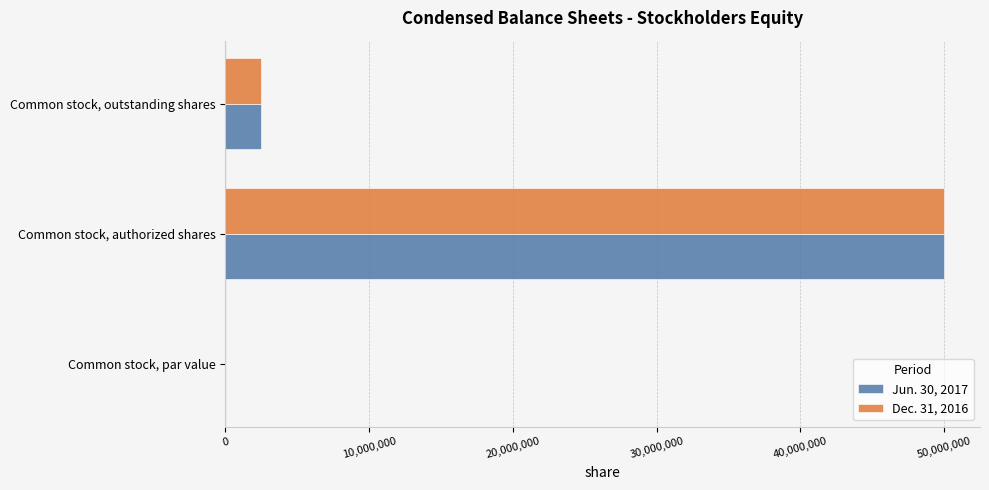

Is it true that Jun. 30, 2017 equals 0 at Common stock, par value?

True